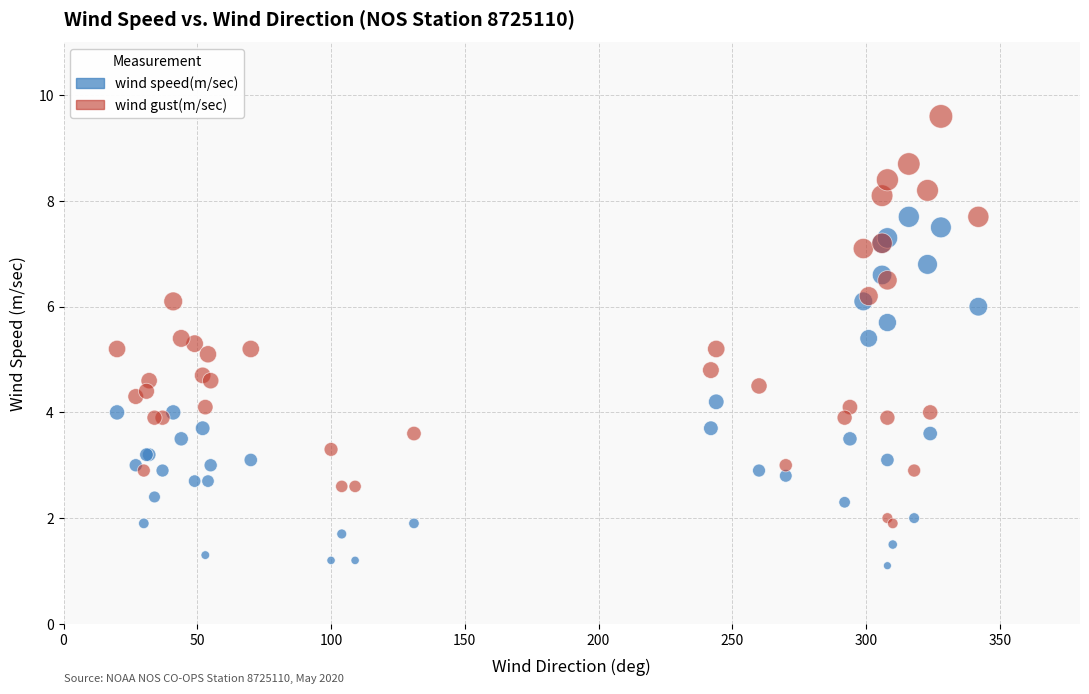

Which series has the largest Y range (max minus min)?

wind gust(m/sec)